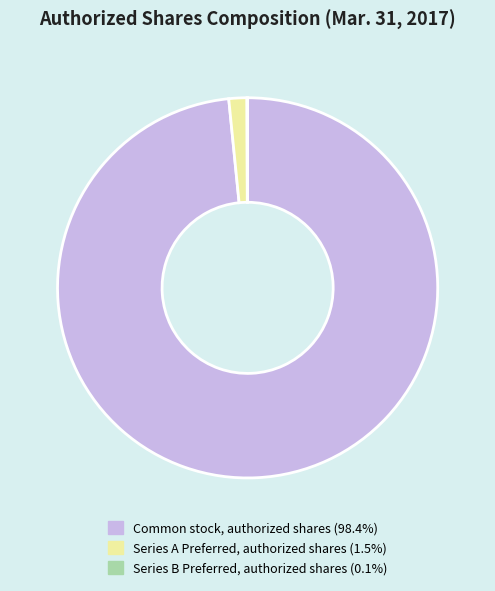

True or false: Series A Preferred, authorized shares accounts for 2% of the total.

True